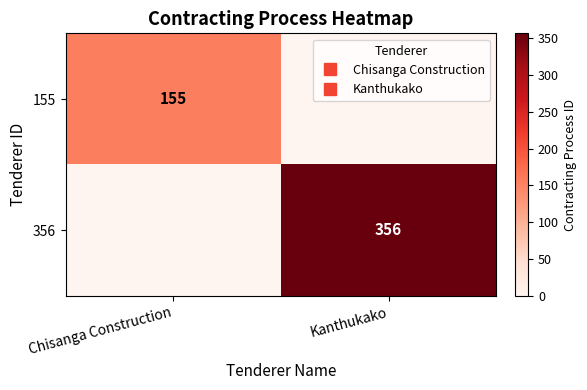

Which series has the largest total across all categories?

356